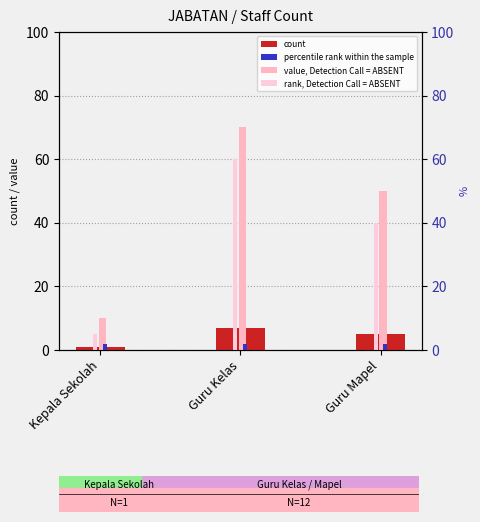

What is the difference between the second highest and minimum values in the count series?

4